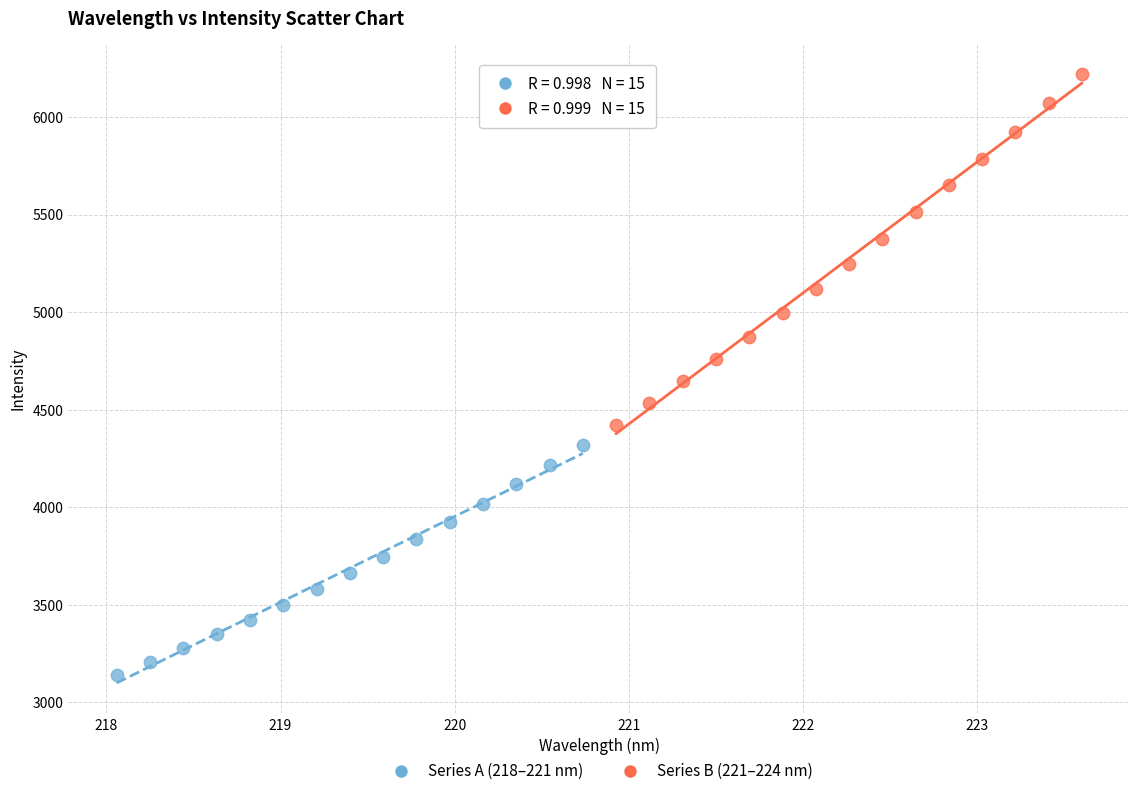

Which series reaches the maximum Y coordinate?

Series B (221–224 nm)